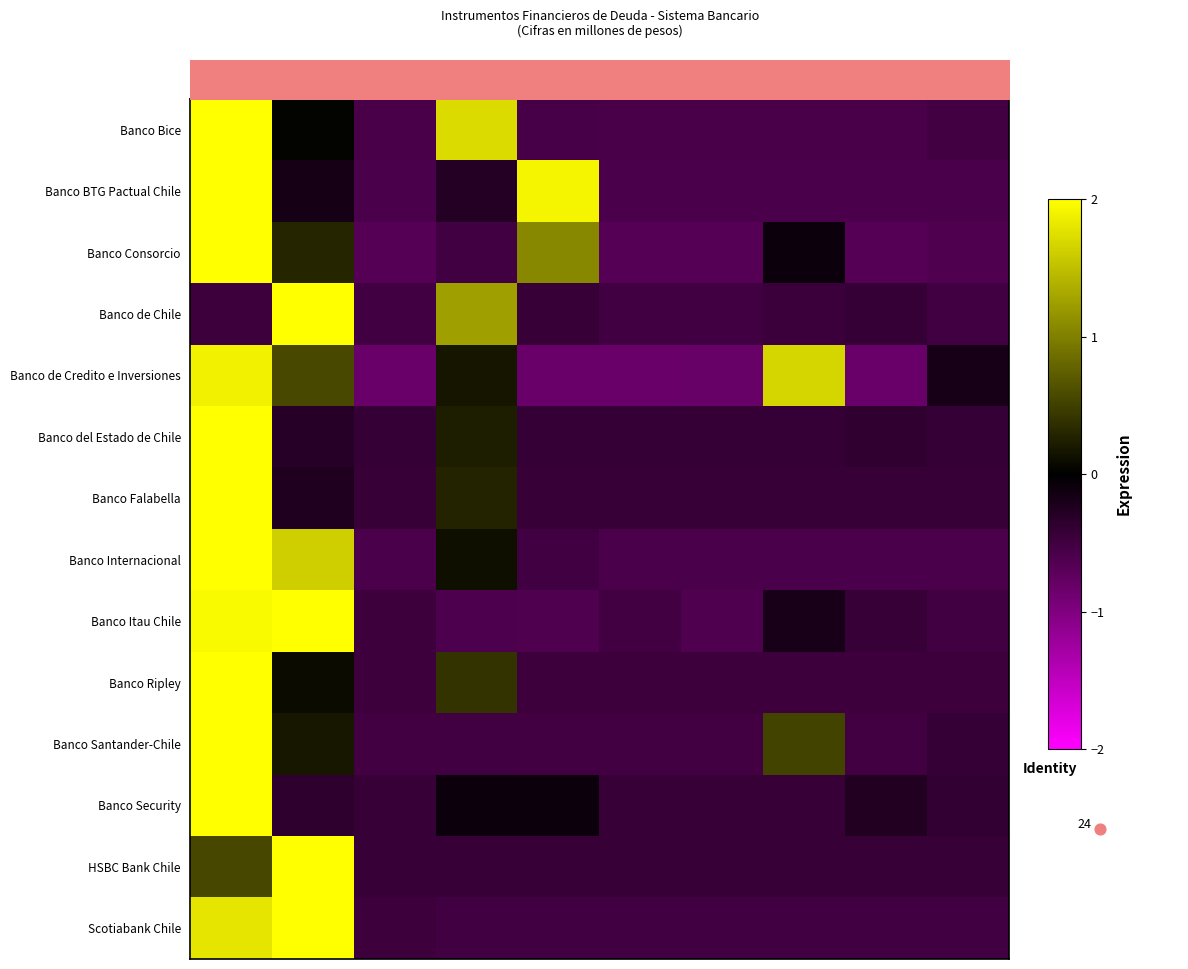

What is the sum of all row_2 values?

-0.5